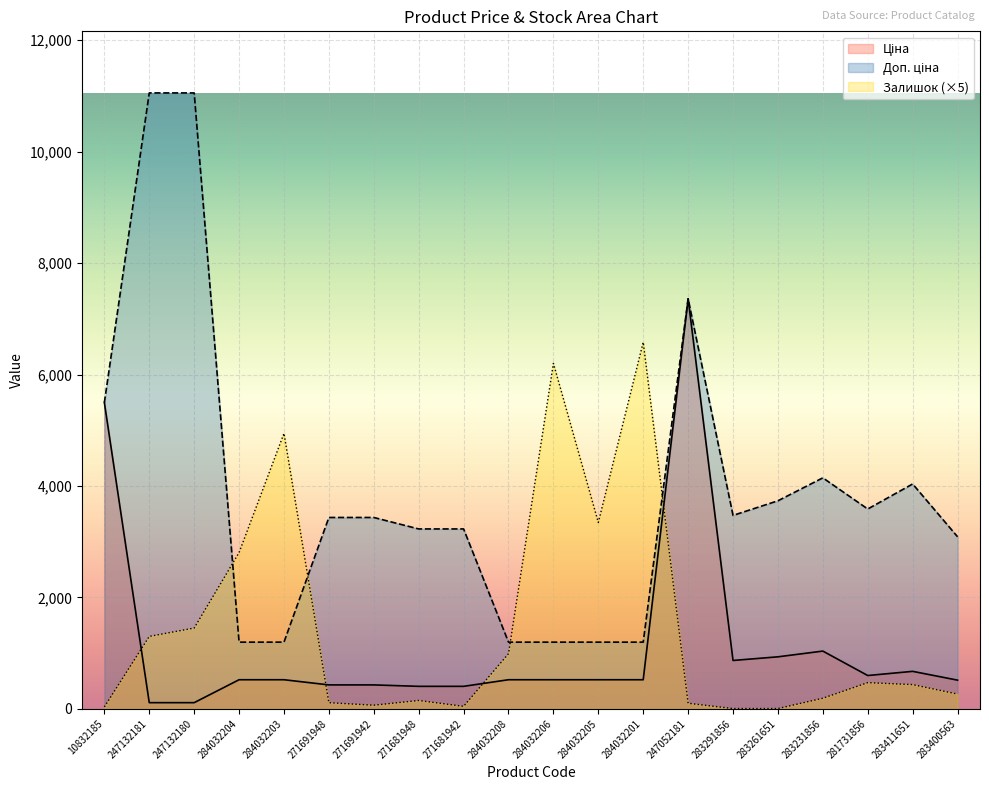

How many lines are shown in the chart?

3